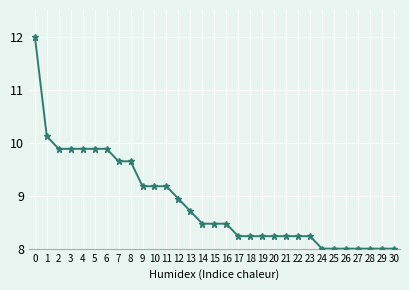

What is the minimum value shown in the chart?

8.0